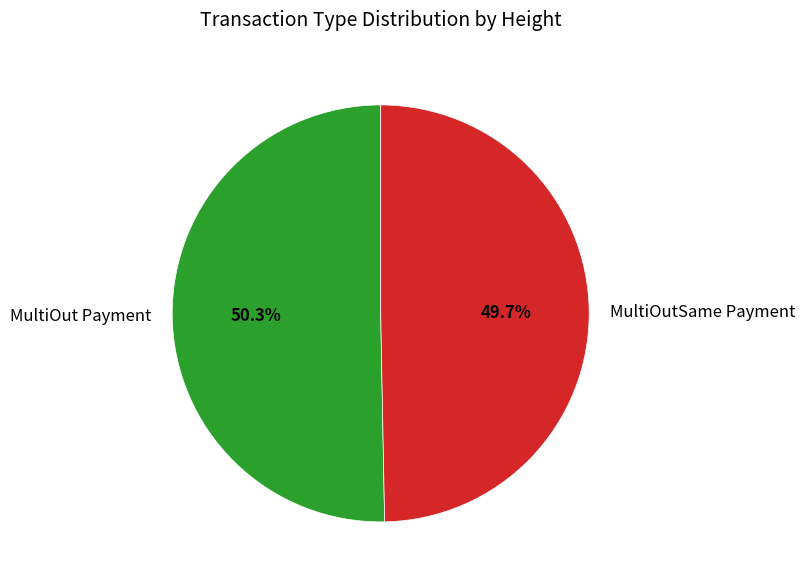

Which category has the smallest portion of the pie?

MultiOutSame Payment